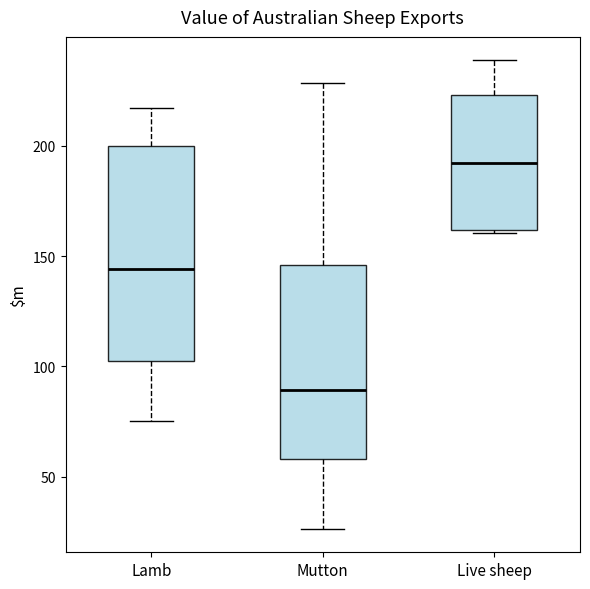

Reading left to right, read every box against the y-axis: the position of its median line, the range the box covers, and the ends of its whiskers. The values are not printed on the chart, so give them approximately, as read against the axis.

Lamb: median 145, box 100 to 200, whiskers 75 to 215
Mutton: median 90, box 60 to 145, whiskers 25 to 230
Live sheep: median 190, box 160 to 225, whiskers 160 to 240